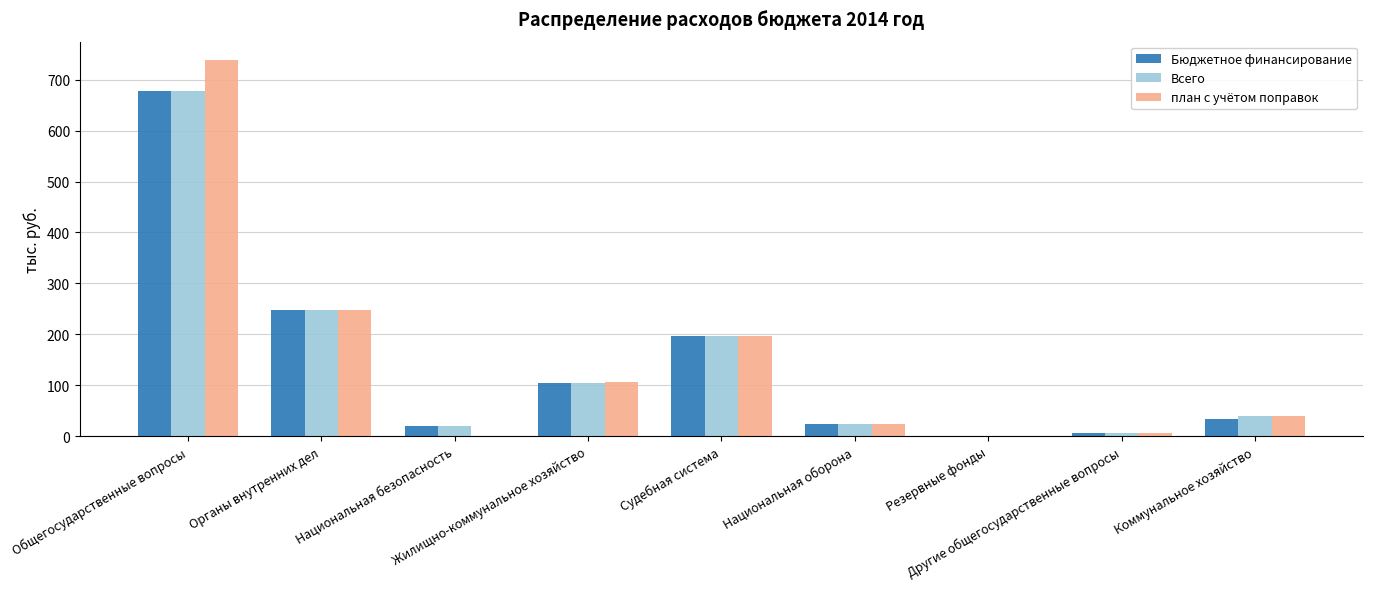

Is it true that план с учётом поправок equals 94.7 at Судебная система?

False